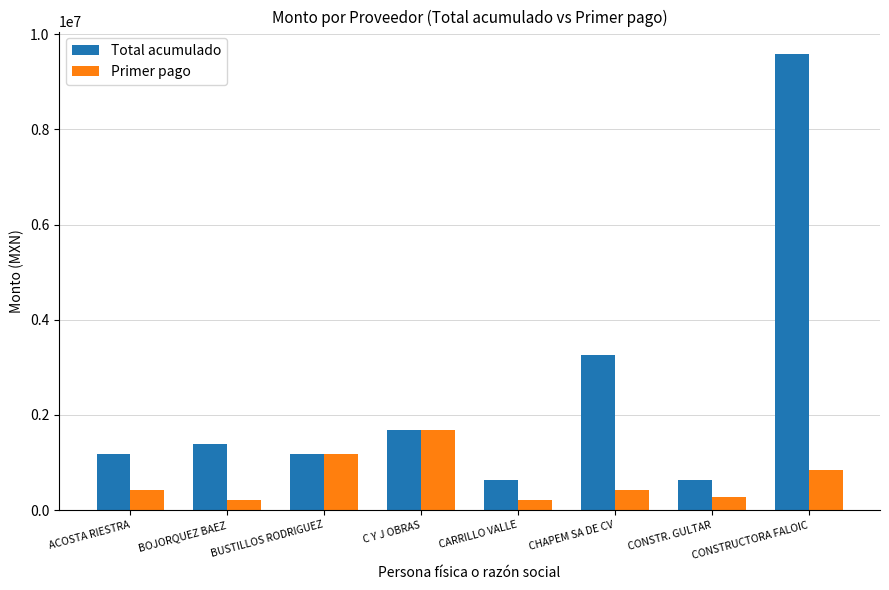

What position from the right is ACOSTA RIESTRA?

8